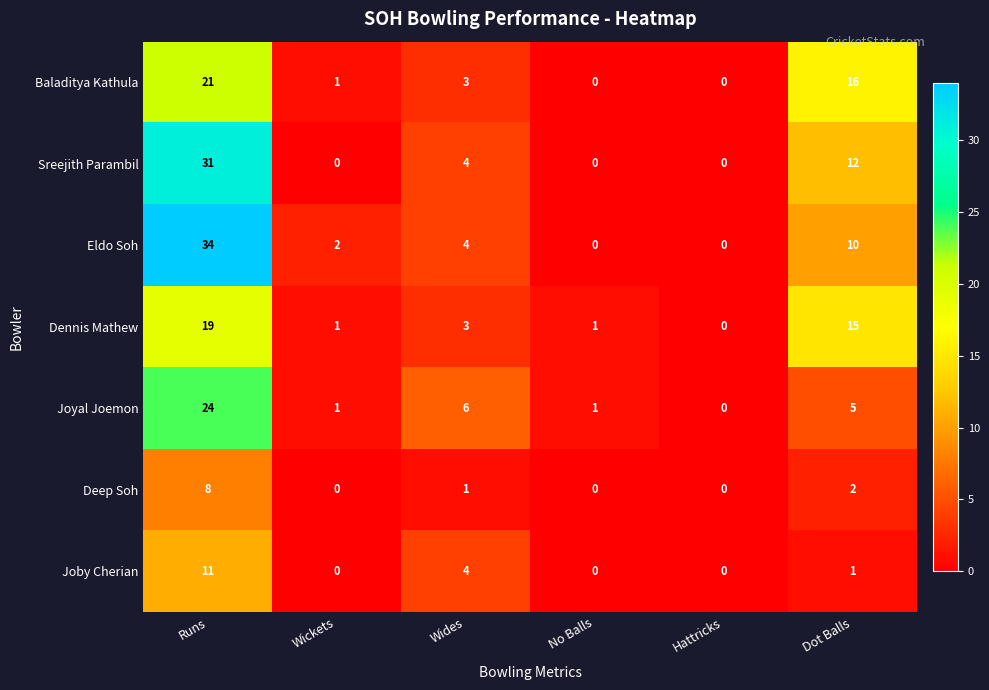

Rank the series by their maximum value, from highest to lowest.

Eldo Soh, Sreejith Parambil, Joyal Joemon, Baladitya Kathula, Dennis Mathew, Joby Cherian, Deep Soh